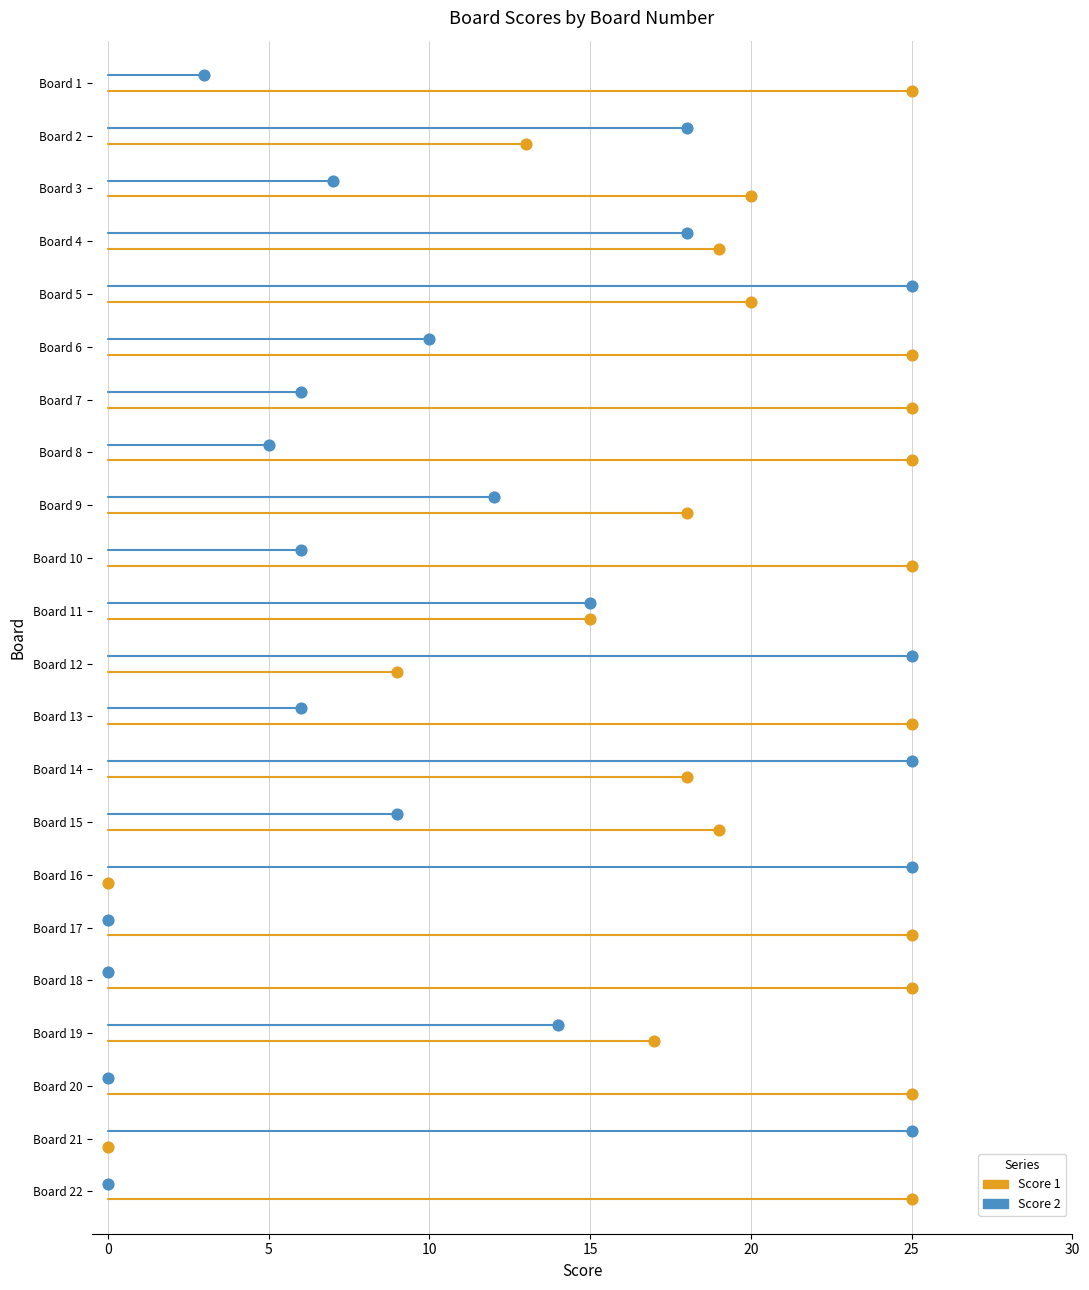

Which series contains the lowest Y value?

Score 1